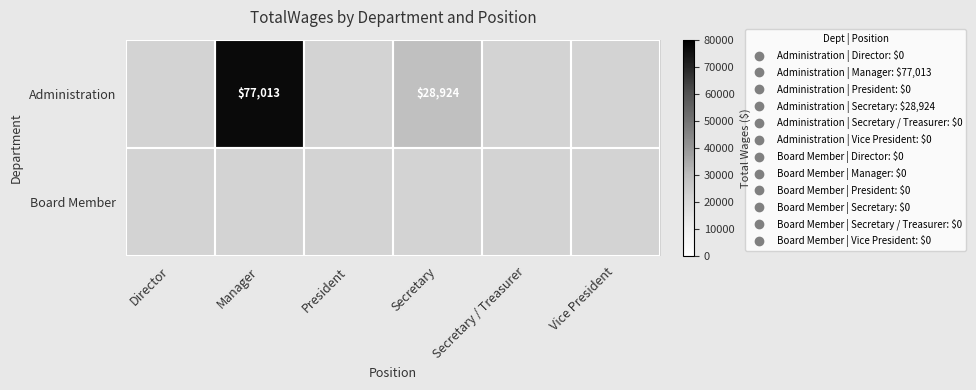

Where does the Administration series first go above 28924?

Manager